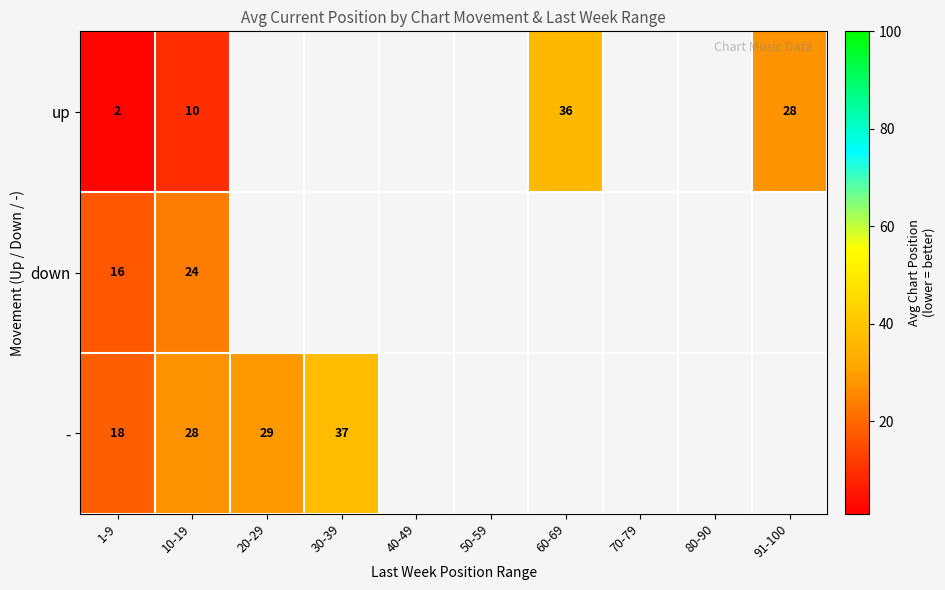

The down series shows 11 at 1-9. True or false?

False